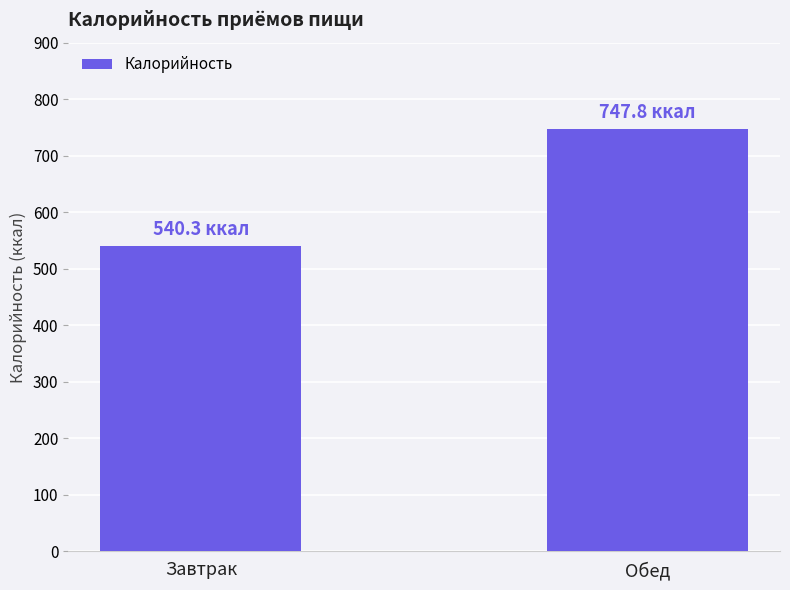

What is the value of the 2nd bar from the left?

747.8